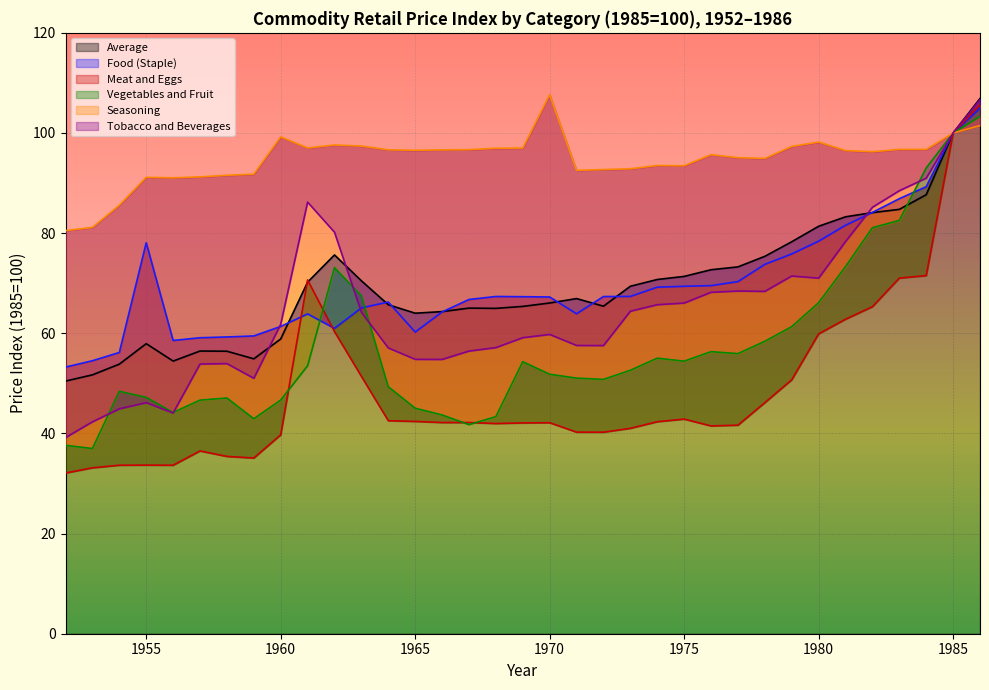

What is the minimum value for Average?

50.5